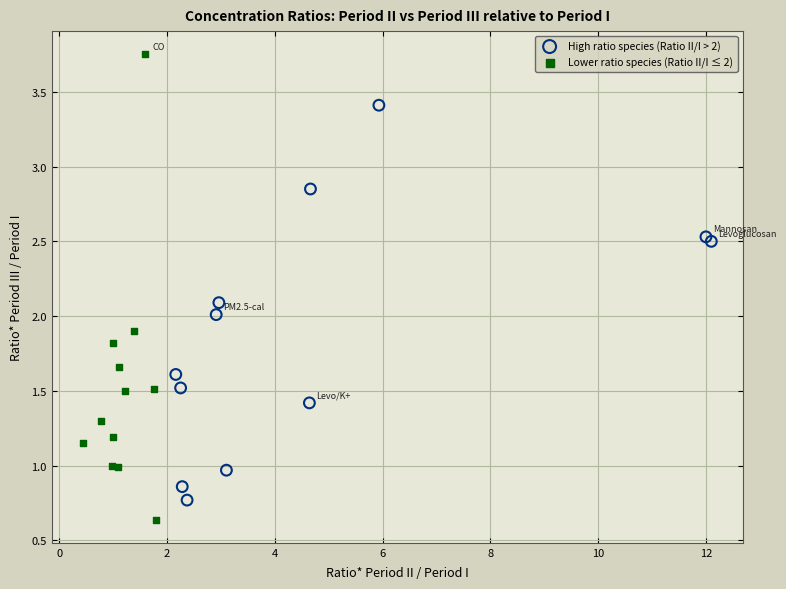

Which series has the largest Y range (max minus min)?

Lower ratio species (Ratio II/I ≤ 2)